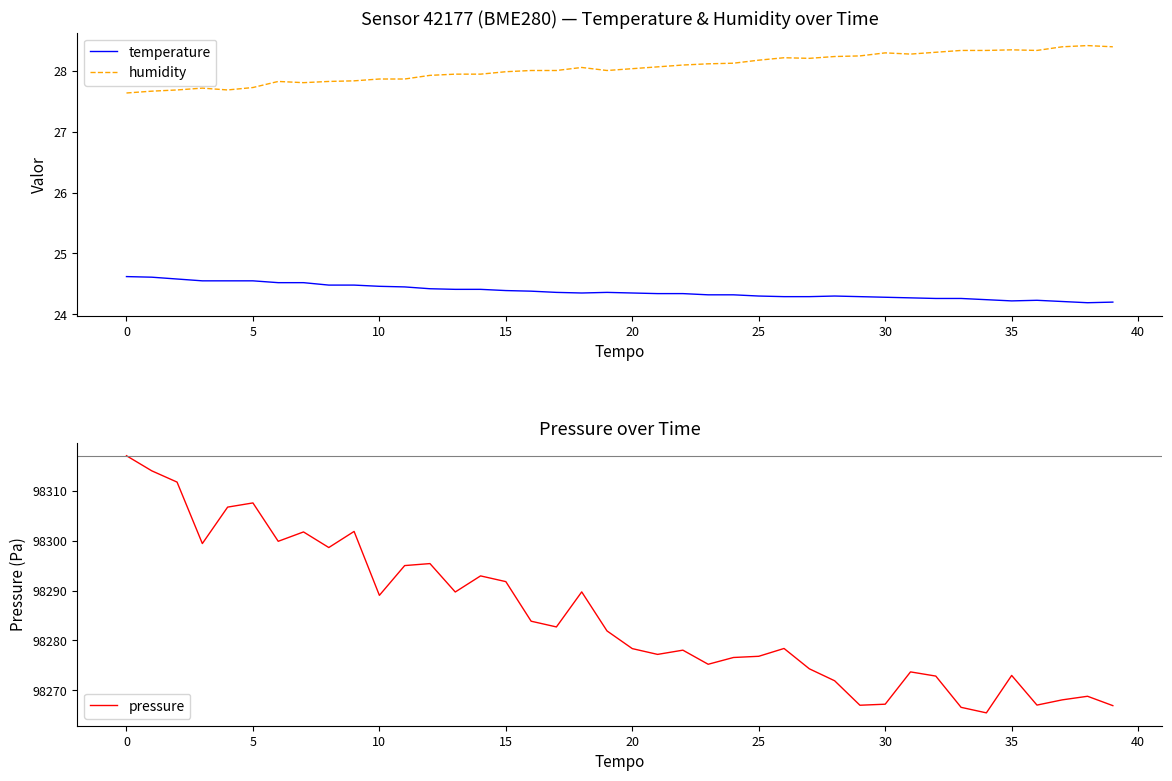

Which has a higher value, 21 or 23?

21